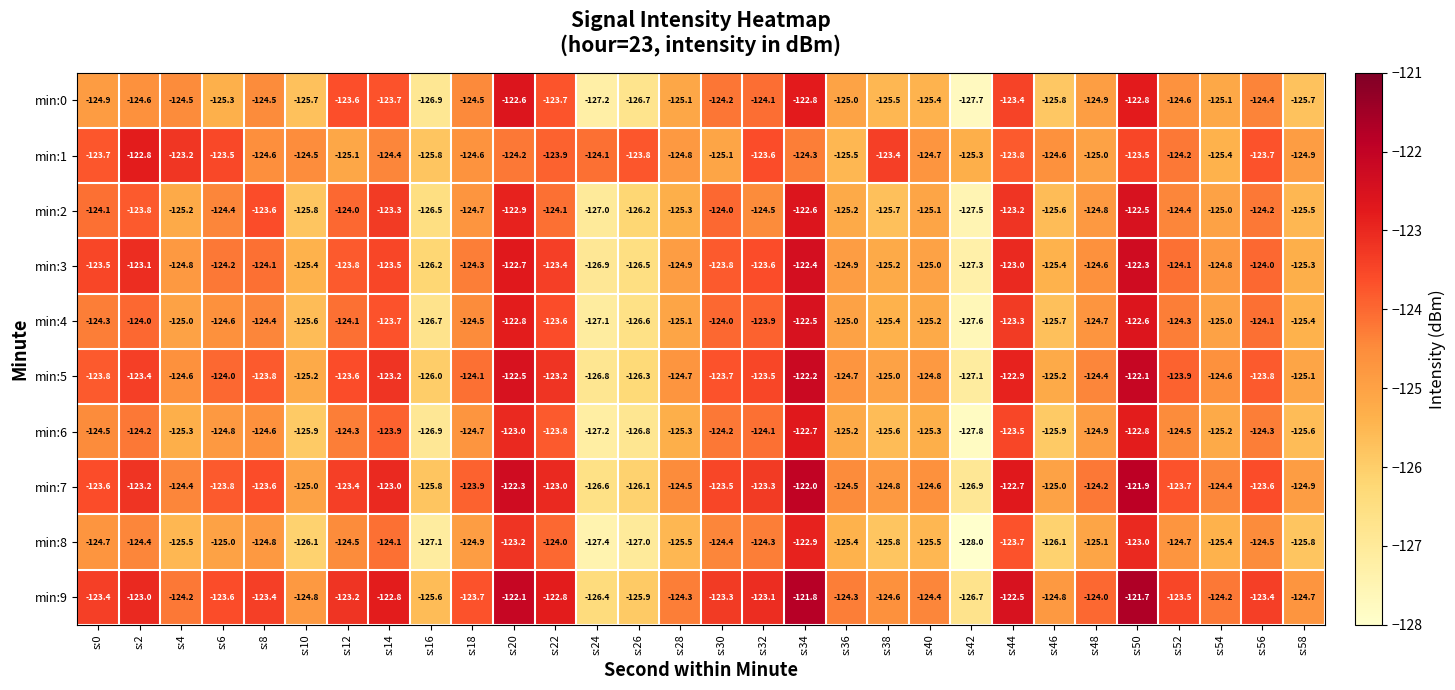

What is the total value across all series at s:10?

-1254.0